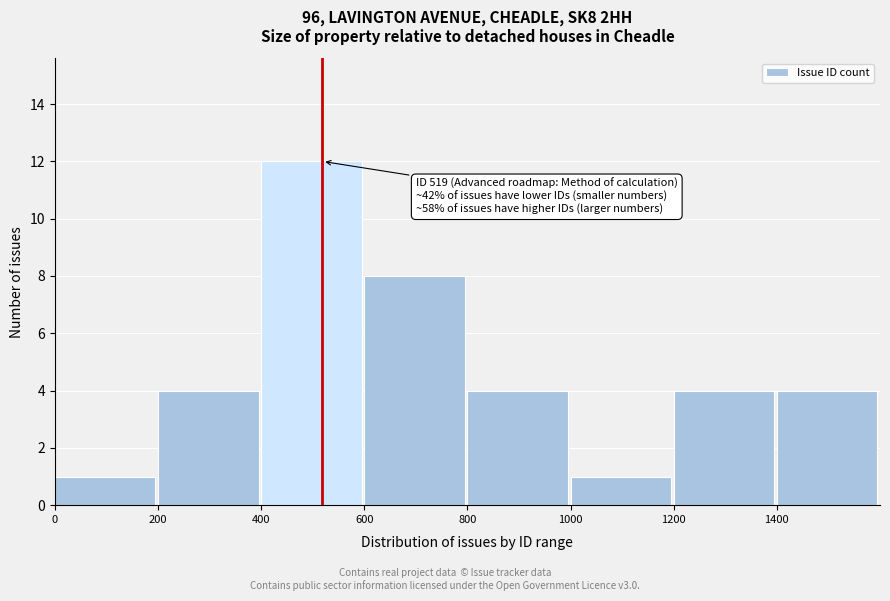

Over which range of the x-axis is the bar tallest?

400 to 600